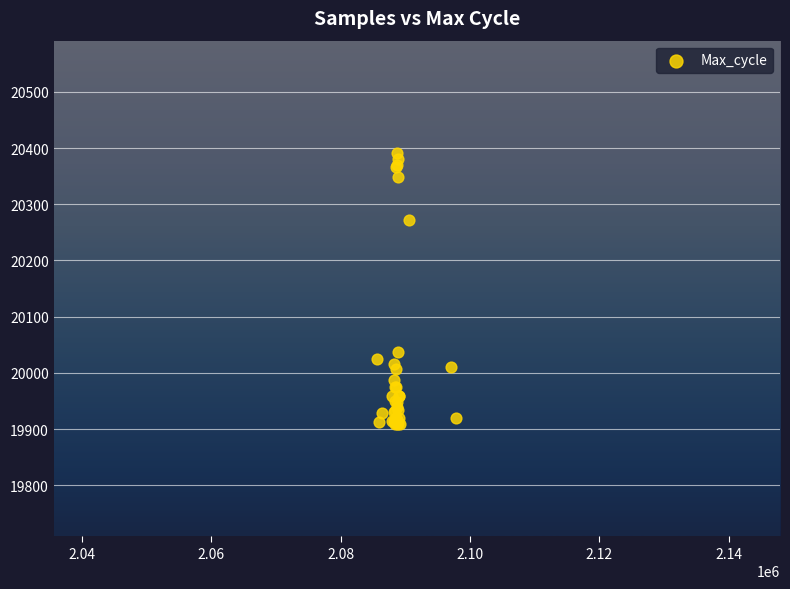

What Y value in the scatter plot is closest to 20150?

20037